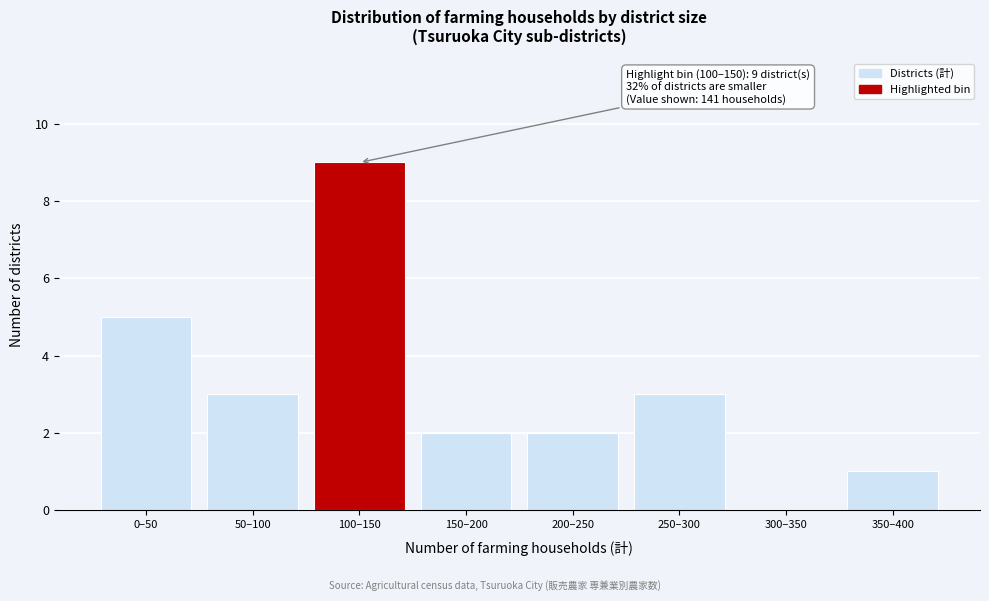

Reading left to right, list all the values displayed in this chart.

0–50=5	50–100=3	100–150=9	150–200=2	200–250=2	250–300=3	300–350=0	350–400=1